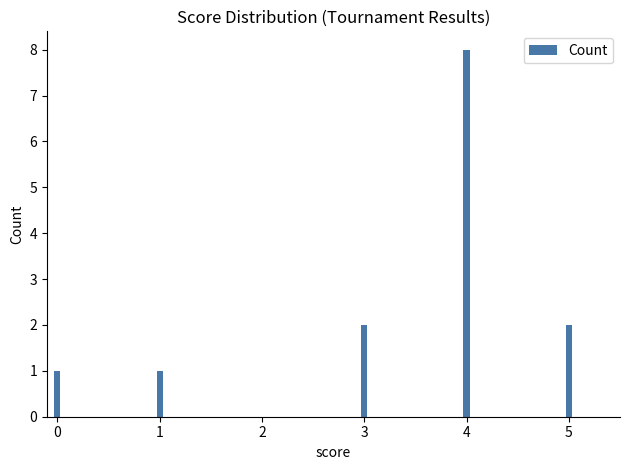

Reading left to right, transcribe all the data shown in this chart.

0=1	1=1	3=2	4=8	5=2